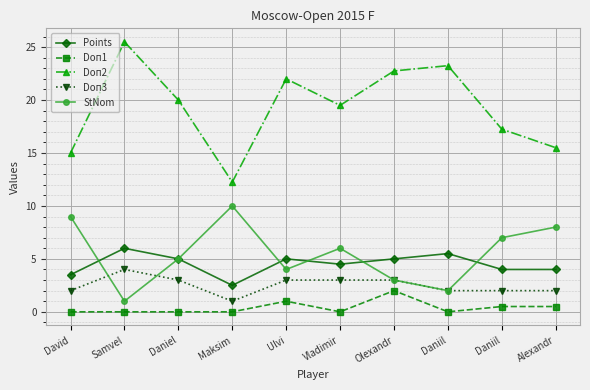

Reading right to left, transcribe all the data shown in this chart.

Points: Alexandr=4.0	Daniil=4.0	Daniil=5.5	Olexandr=5.0	Vladimir=4.5	Ulvi=5.0	Maksim=2.5	Daniel=5.0	Samvel=6.0	David=3.5
Doп1: Alexandr=0.5	Daniil=0.5	Daniil=0.0	Olexandr=2.0	Vladimir=0.0	Ulvi=1.0	Maksim=0.0	Daniel=0.0	Samvel=0.0	David=0.0
Doп2: Alexandr=15.5	Daniil=17.2	Daniil=23.2	Olexandr=22.8	Vladimir=19.5	Ulvi=22.0	Maksim=12.2	Daniel=20.0	Samvel=25.5	David=15.0
Doп3: Alexandr=2.0	Daniil=2.0	Daniil=2.0	Olexandr=3.0	Vladimir=3.0	Ulvi=3.0	Maksim=1.0	Daniel=3.0	Samvel=4.0	David=2.0
StNom: Alexandr=8.0	Daniil=7.0	Daniil=2.0	Olexandr=3.0	Vladimir=6.0	Ulvi=4.0	Maksim=10.0	Daniel=5.0	Samvel=1.0	David=9.0